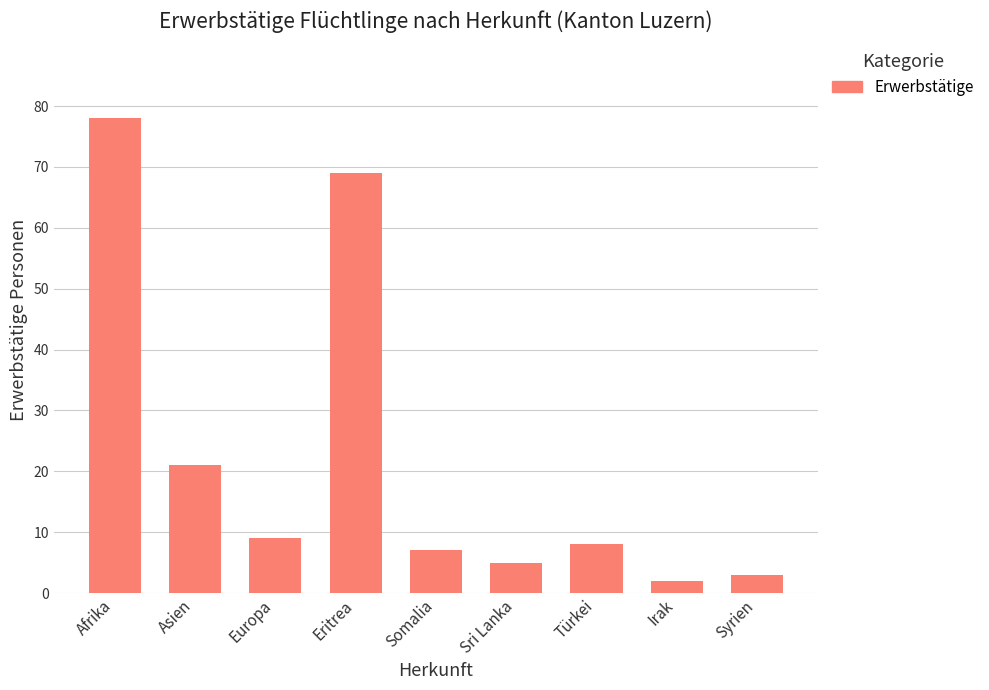

What is the label of the 7th bar from the left?

Türkei